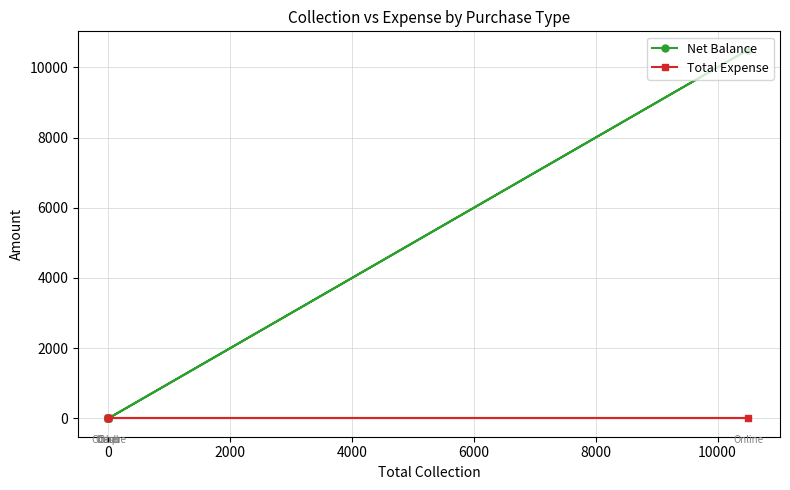

True or false: Total Expense and Net Balance cross at least once.

False